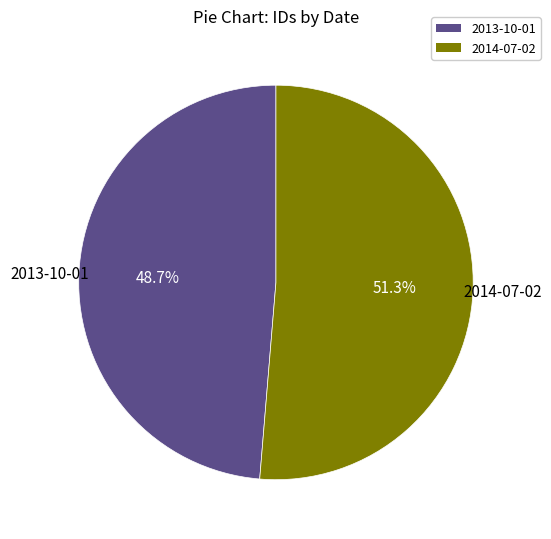

Does 2013-10-01 account for over 50% of the chart?

No